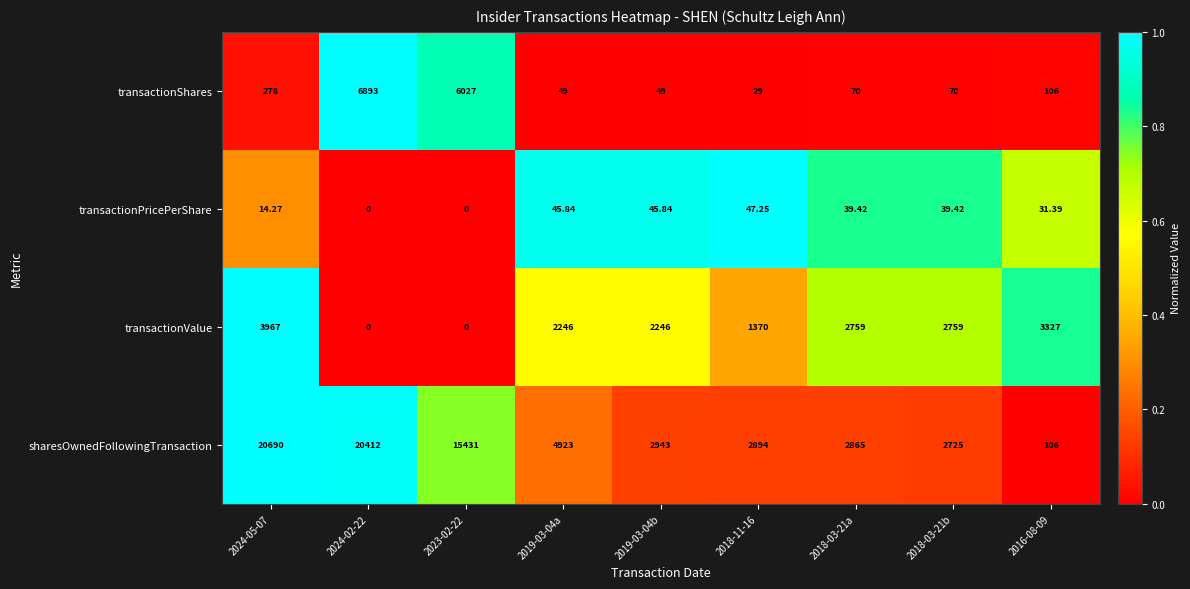

What is the difference between the highest and lowest values at 2024-05-07?

20675.7